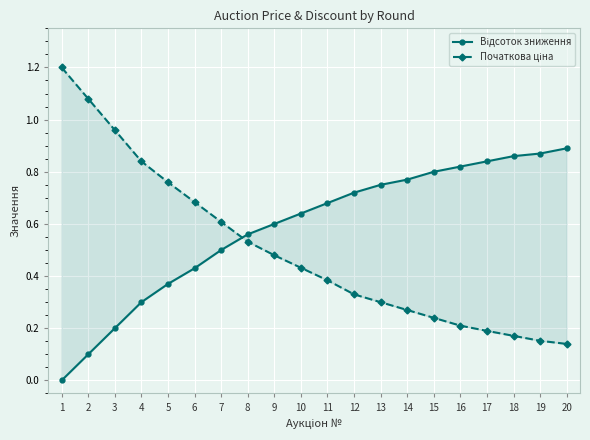

Reading right to left, list all the values displayed in this chart.

Відсоток зниження: 0.9	0.9	0.9	0.8	0.8	0.8	0.8	0.8	0.7	0.7	0.6	0.6	0.6	0.5	0.4	0.4	0.3	0.2	0.1	0.0
Початкова ціна: 0.1	0.2	0.2	0.2	0.2	0.2	0.3	0.3	0.3	0.4	0.4	0.5	0.5	0.6	0.7	0.8	0.8	1.0	1.1	1.2